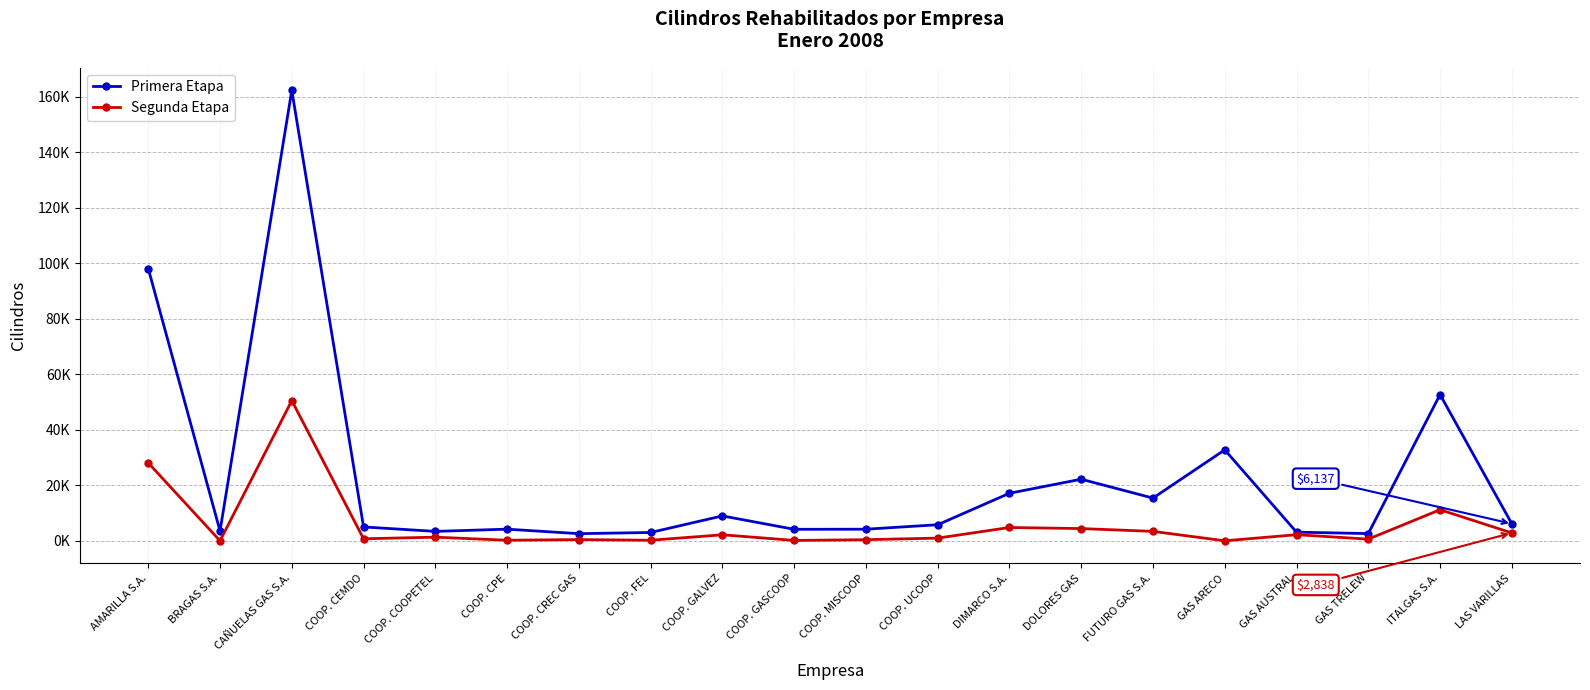

True or false: Segunda Etapa has a value of 496 at COOP. CEMDO.

False